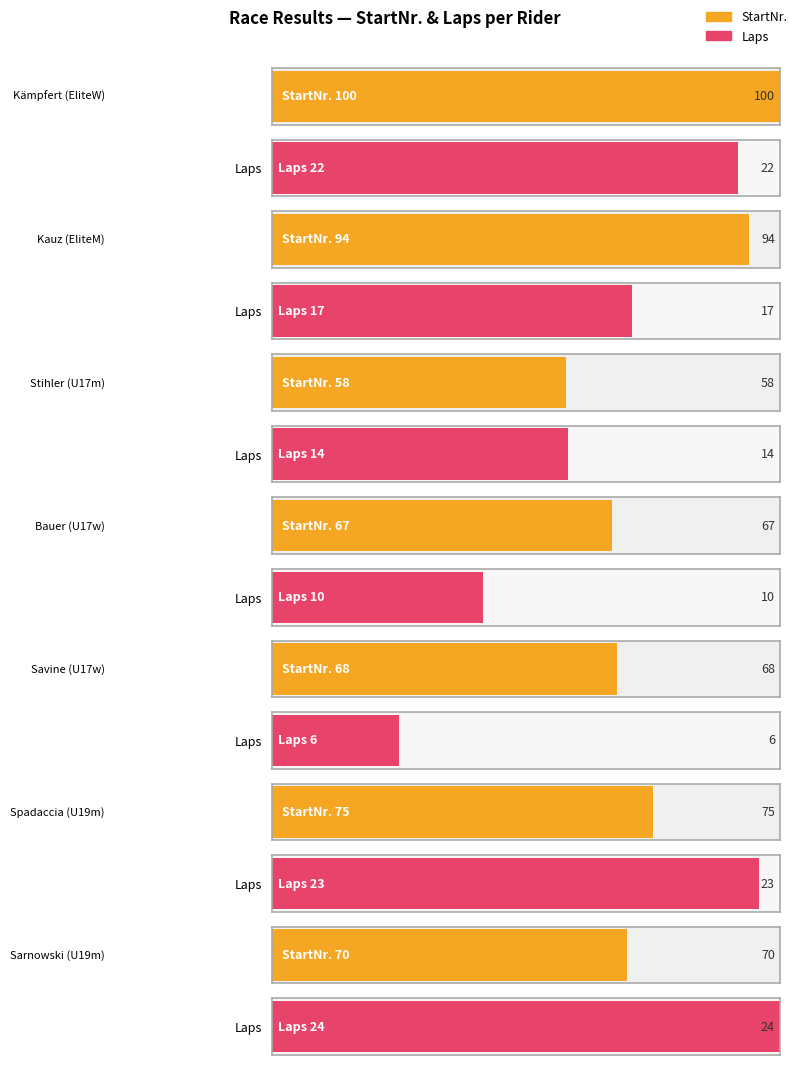

Where does the Laps series first go above 17?

EliteW